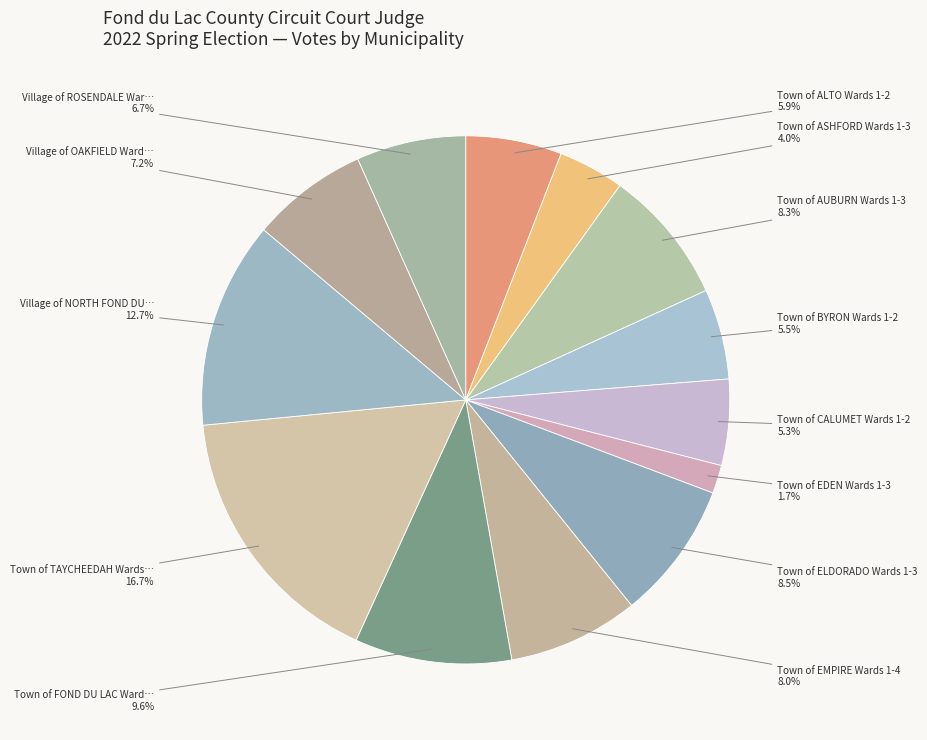

To the nearest percent, what is the difference between the largest and smallest slice percentages?

15%